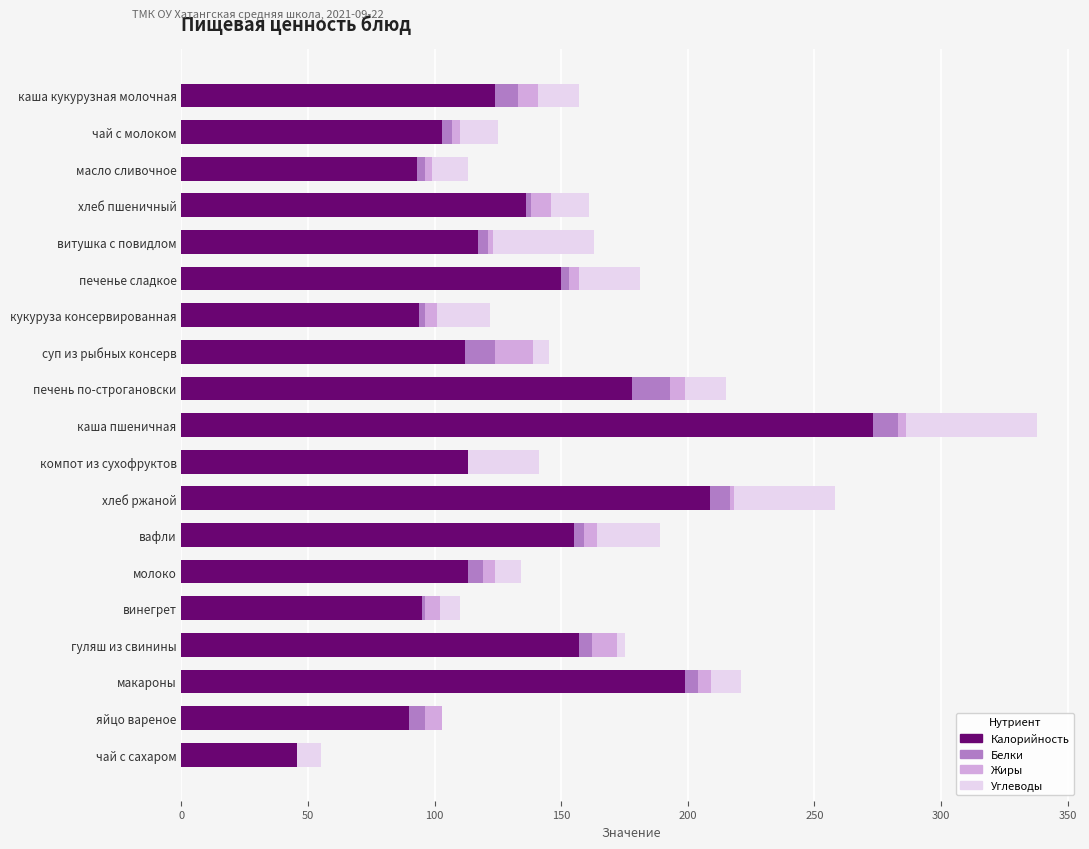

At which category is the sum across all series the highest?

каша пшеничная